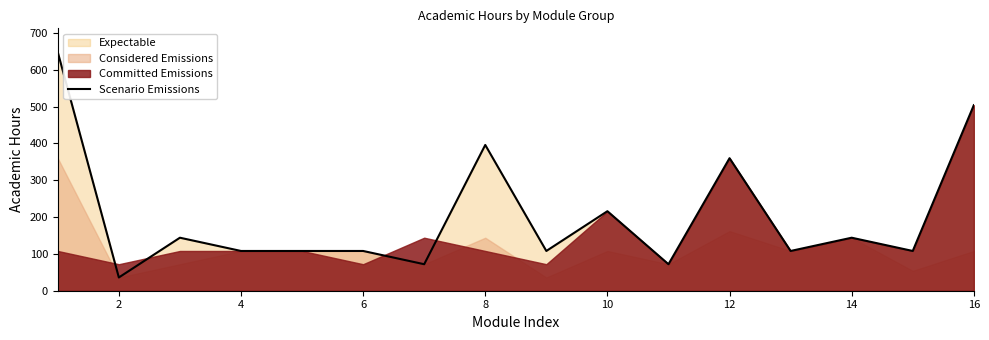

The value of Scenario Emissions at 12 is 360. True or false?

True